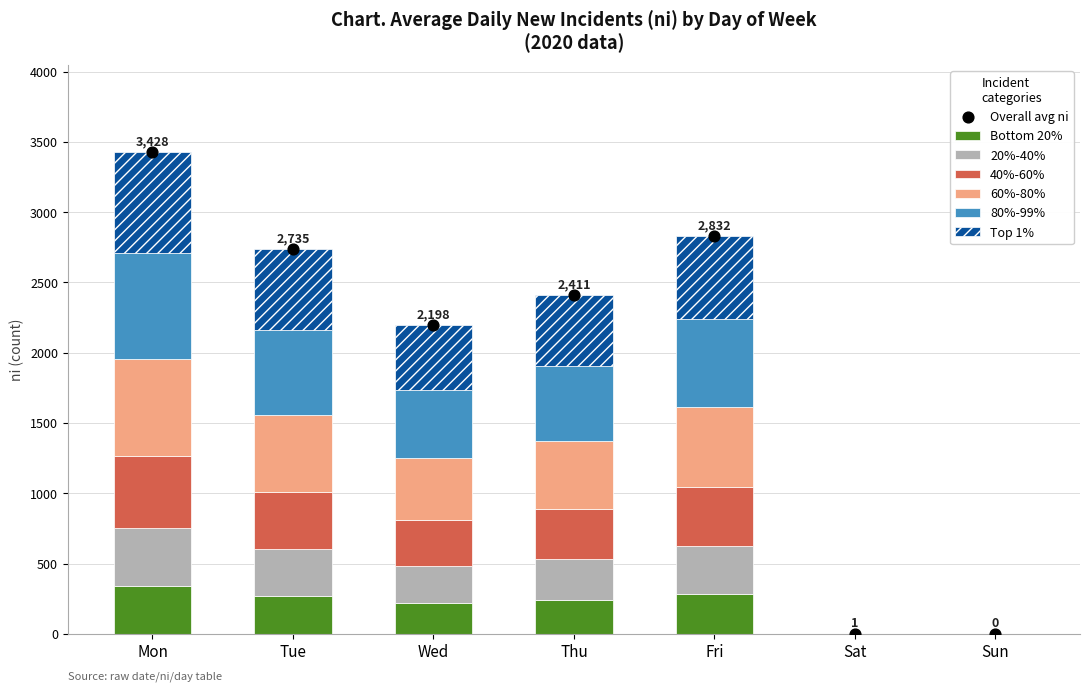

Between Fri and Wed, which is larger?

Fri